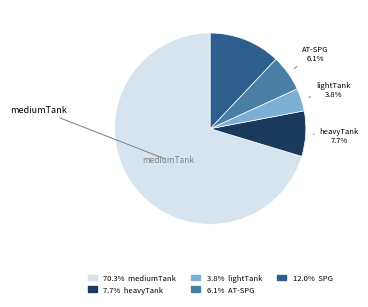

Is there any slice that represents more than half of the pie?

Yes